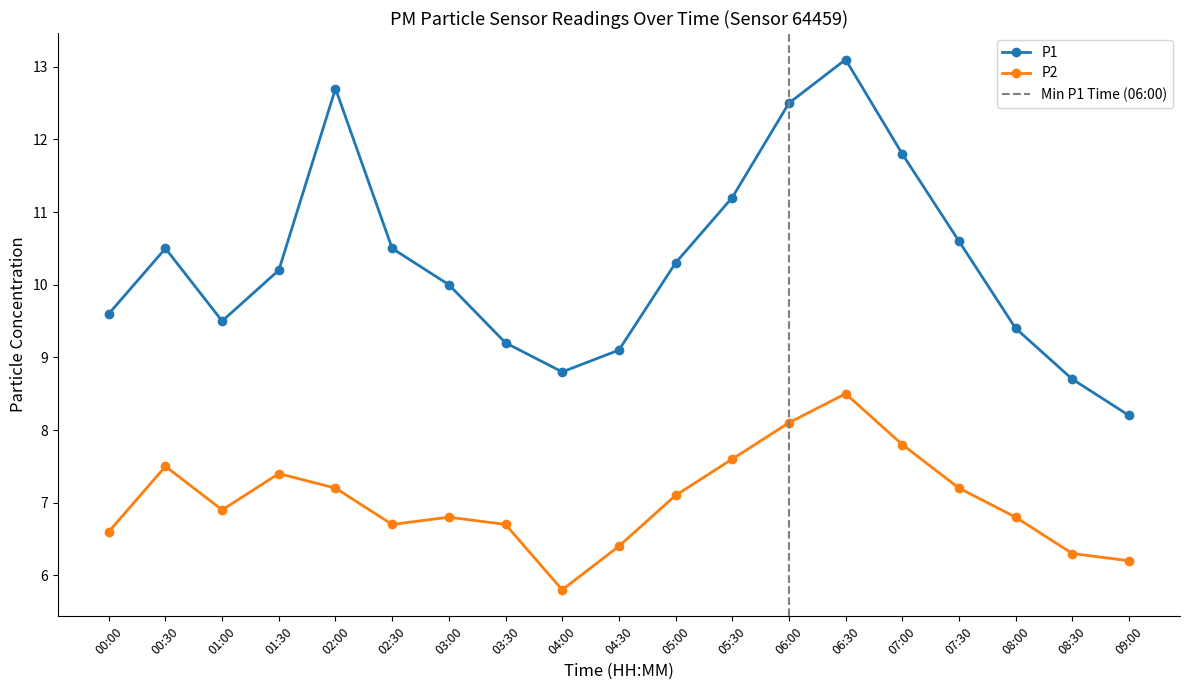

What is the difference between the maximum and second lowest values in the P1 series?

4.4